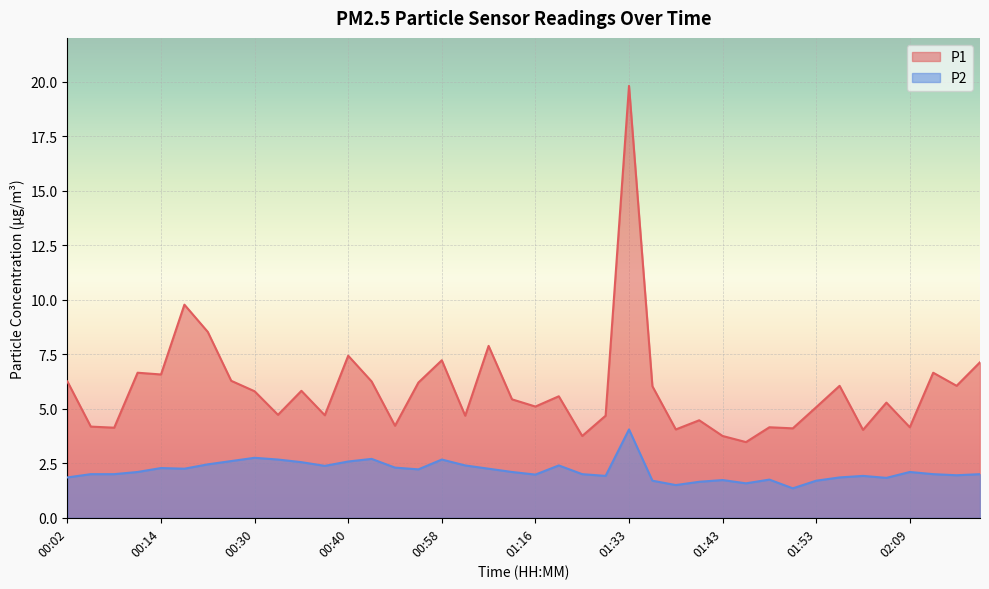

How many data points in P2 are above 2?

20